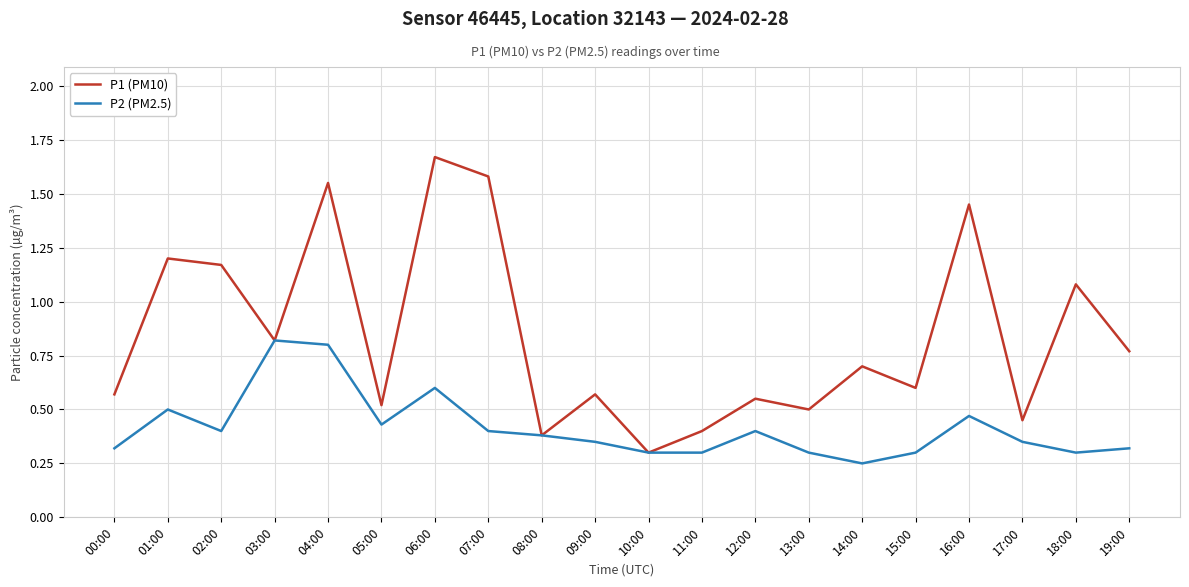

Rank the series by their maximum value, from lowest to highest.

P2 (PM2.5), P1 (PM10)